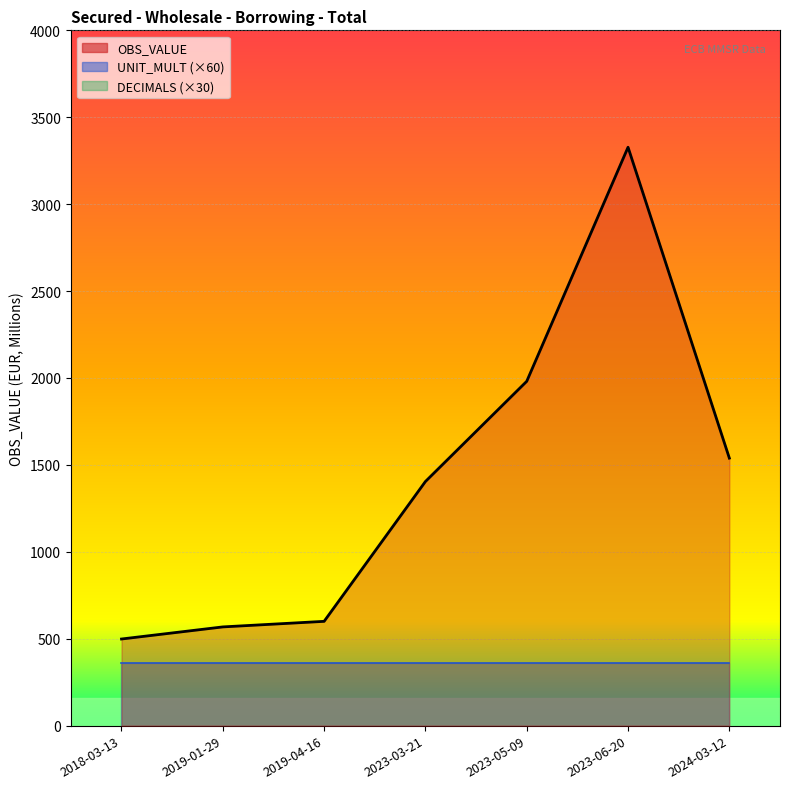

Approximately how many times larger is the value at 2024-03-12 compared to 2023-06-20?

0.5